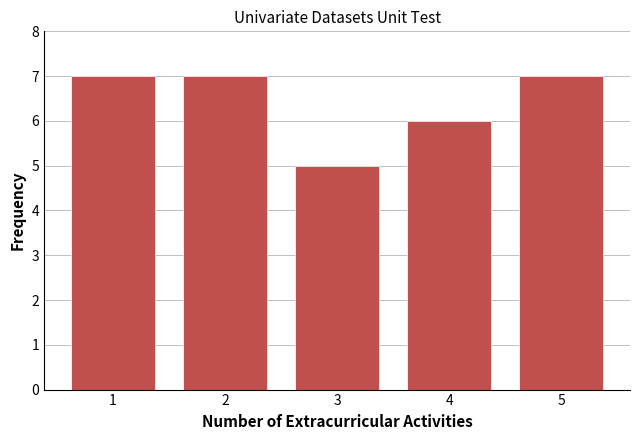

Reading left to right, list all the values displayed in this chart.

1=7	2=7	3=5	4=6	5=7